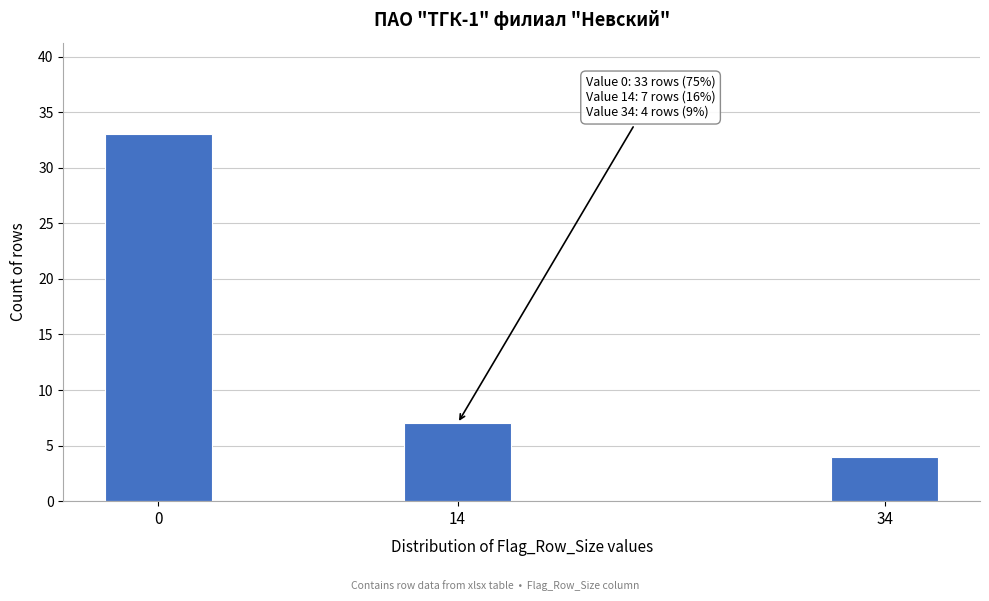

Reading left to right, extract all data points from this chart.

0=33	14=7	34=4